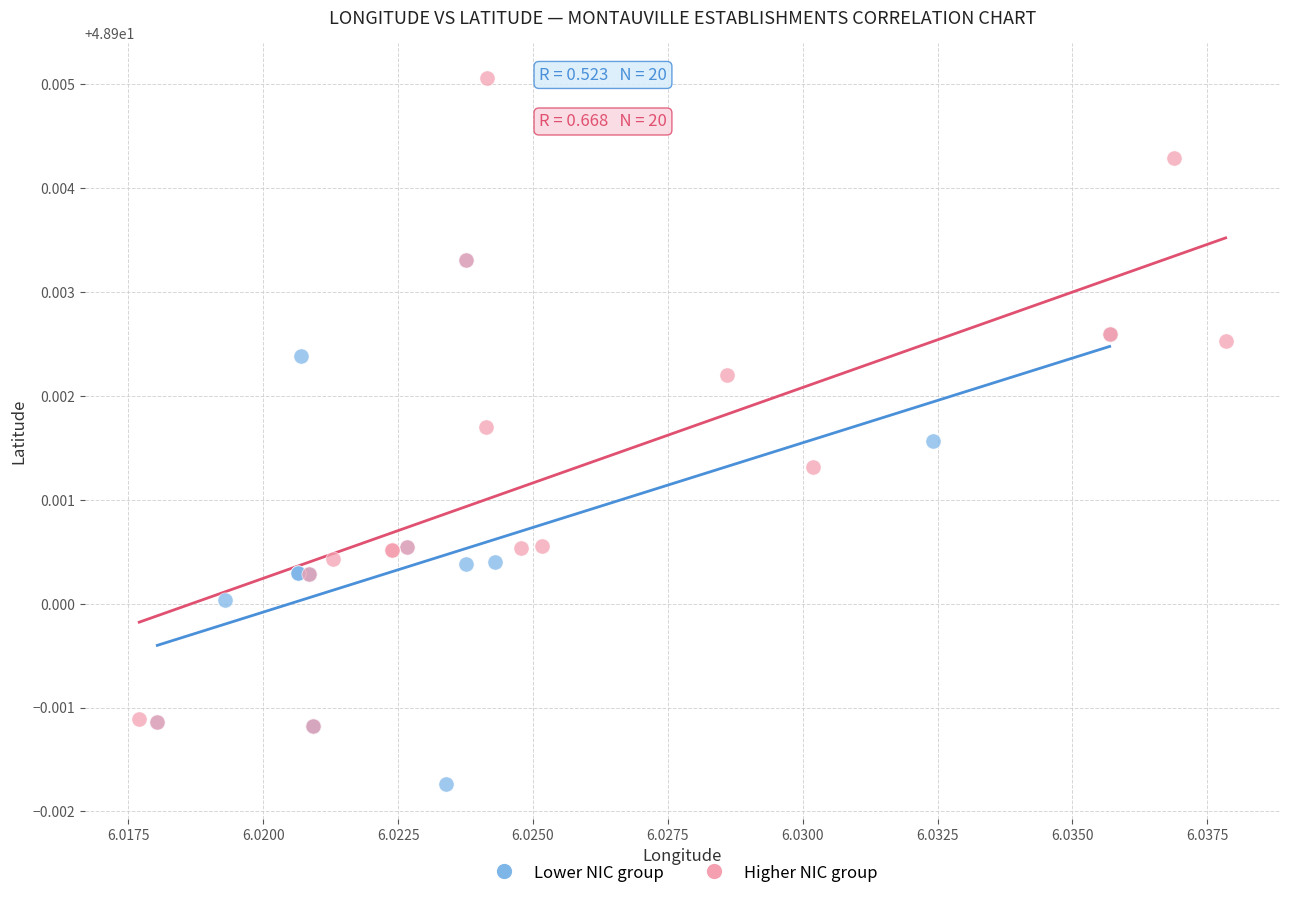

Which series contains the lowest Y value?

Lower NIC group